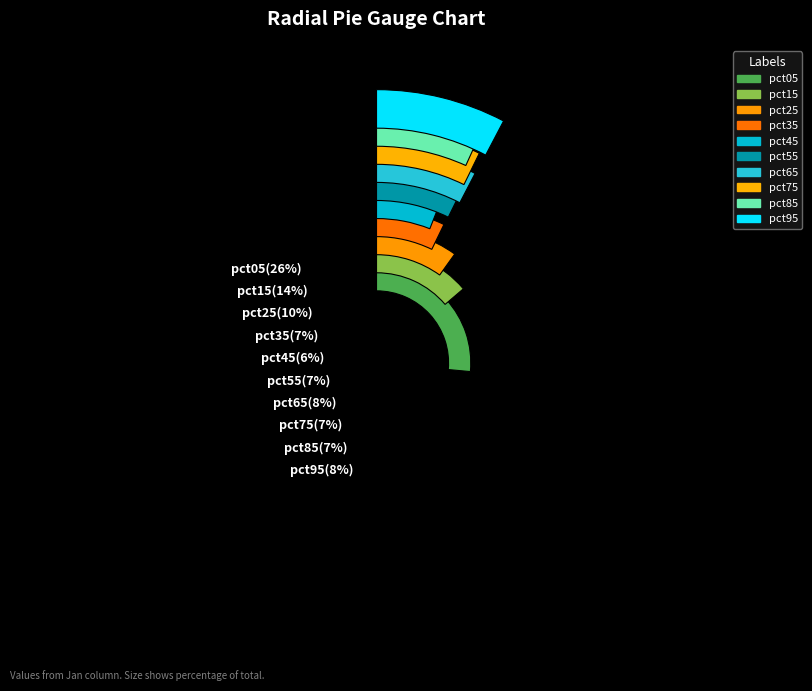

Rank the categories by value from highest to lowest.

pct05, pct15, pct25, pct95, pct65, pct55, pct75, pct35, pct85, pct45